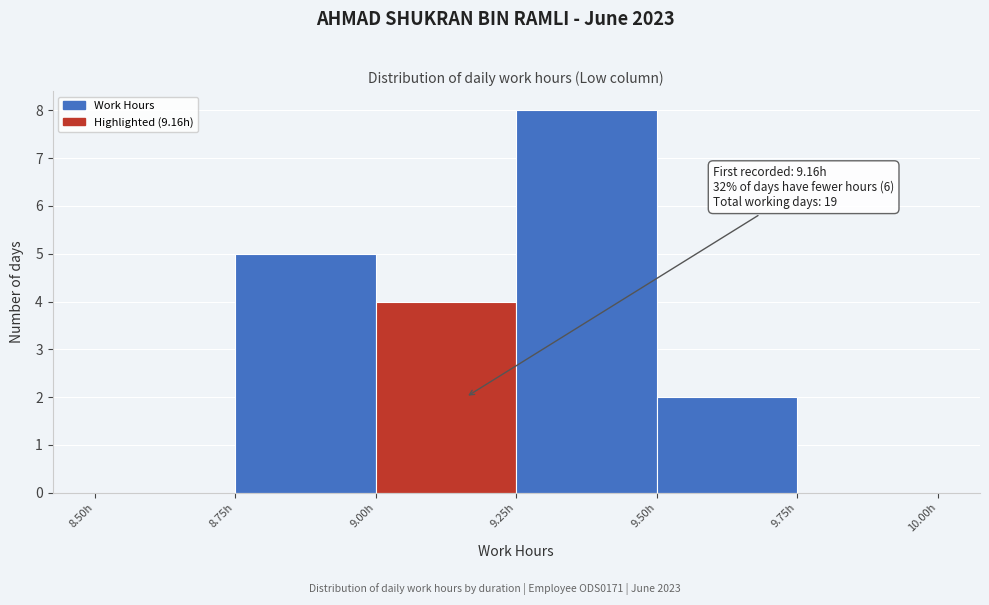

Over which range of the x-axis is the bar tallest?

9.25 to 9.50